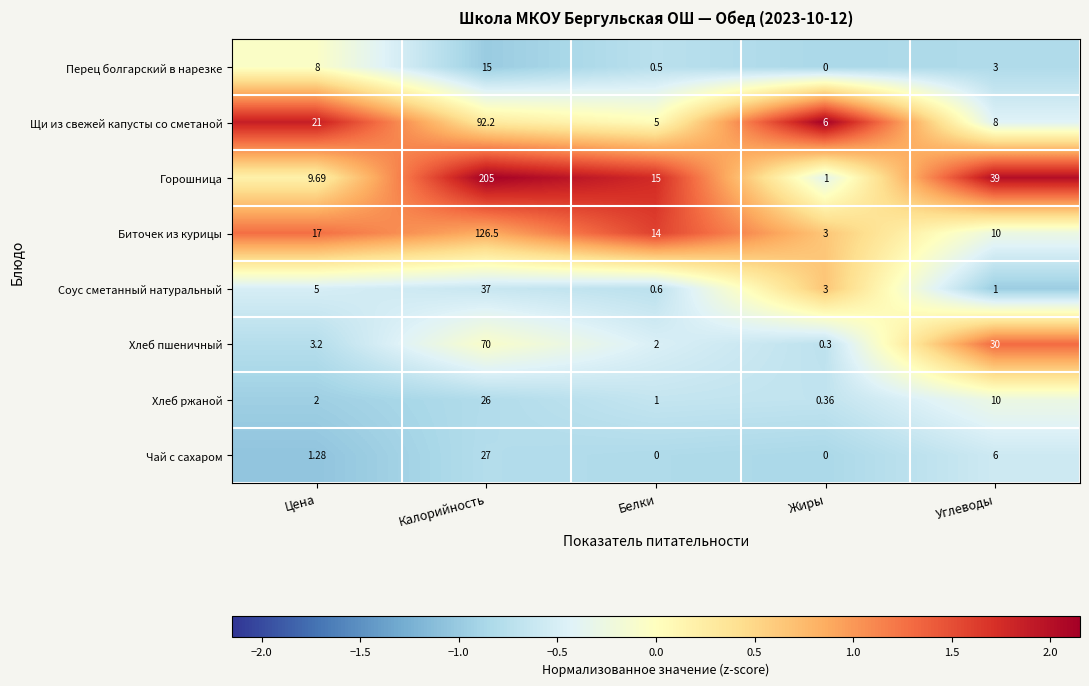

Between Калорийность and Углеводы, which series saw the biggest shift?

Горошница